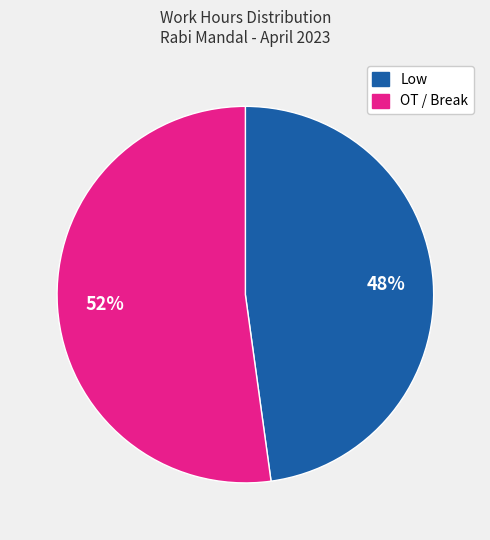

To the nearest percent, what is the difference between the largest and smallest slice percentages?

4%